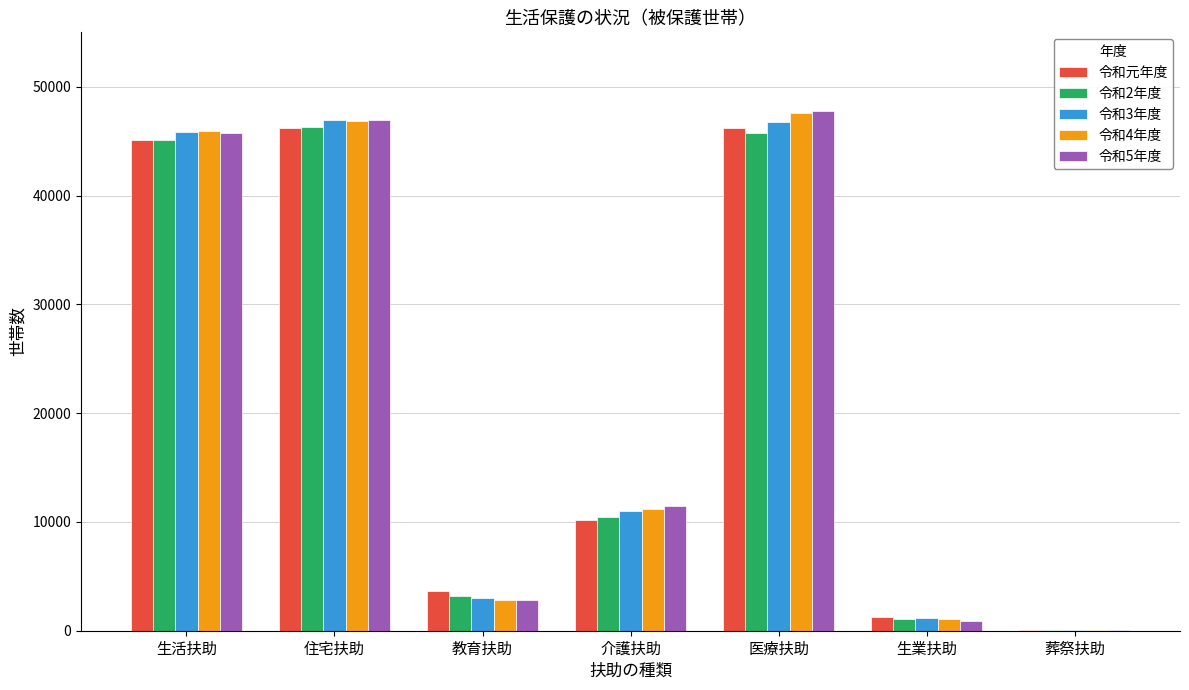

What is the total value across all series at 生活扶助?

227802